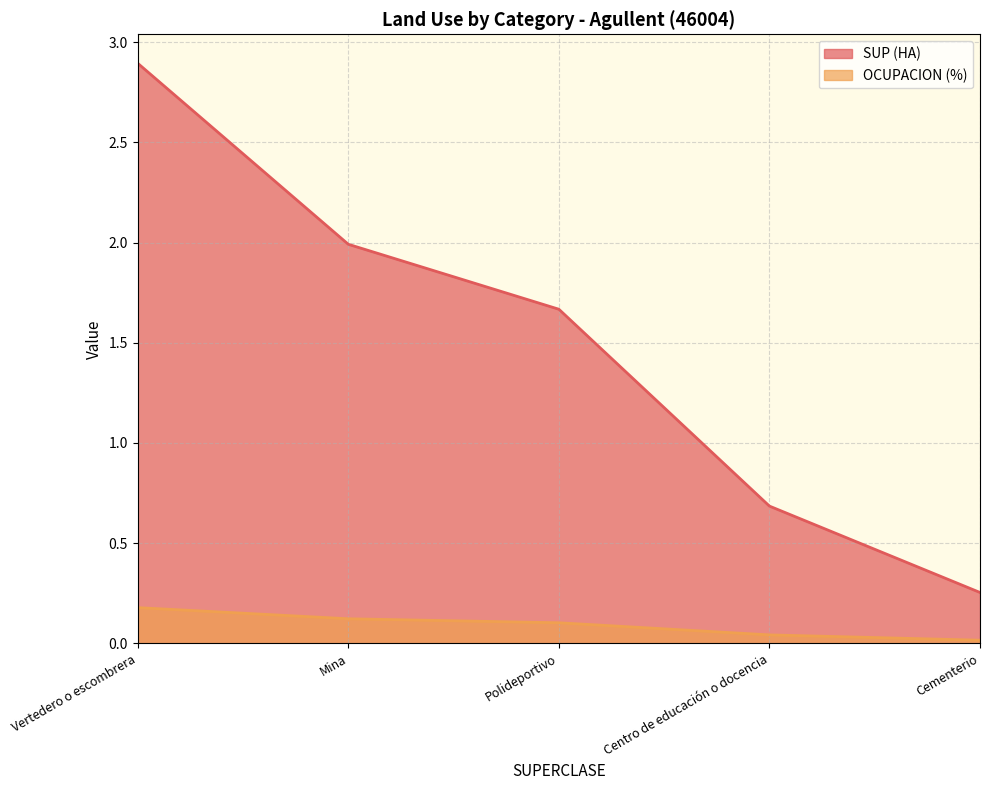

What are all the series names shown in the legend?

SUP (HA), OCUPACION (%)